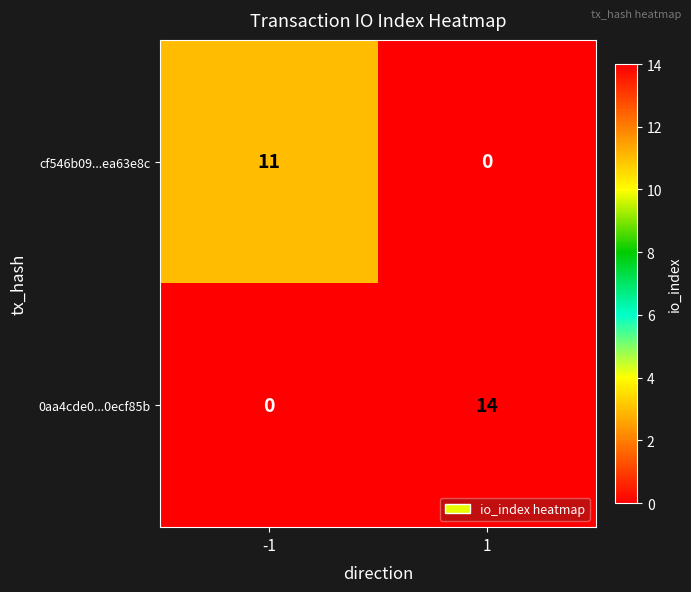

Reading left to right, list all the values displayed in this chart.

cf546b09...ea63e8c: -1=11	1=0
0aa4cde0...0ecf85b: -1=0	1=14